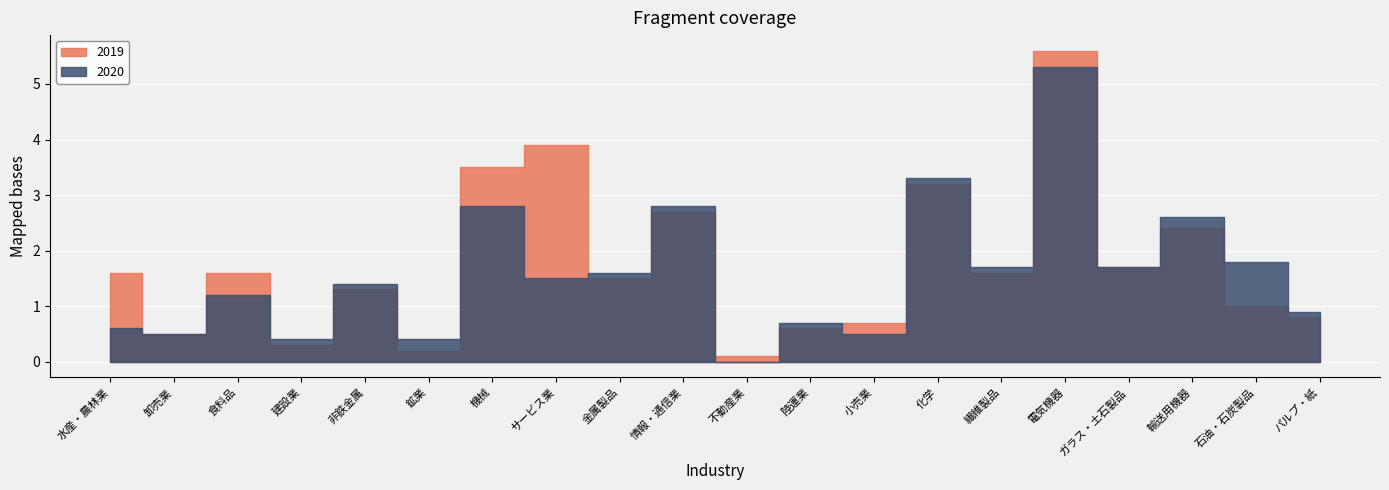

How many values in the 2020 series are below 1?

8